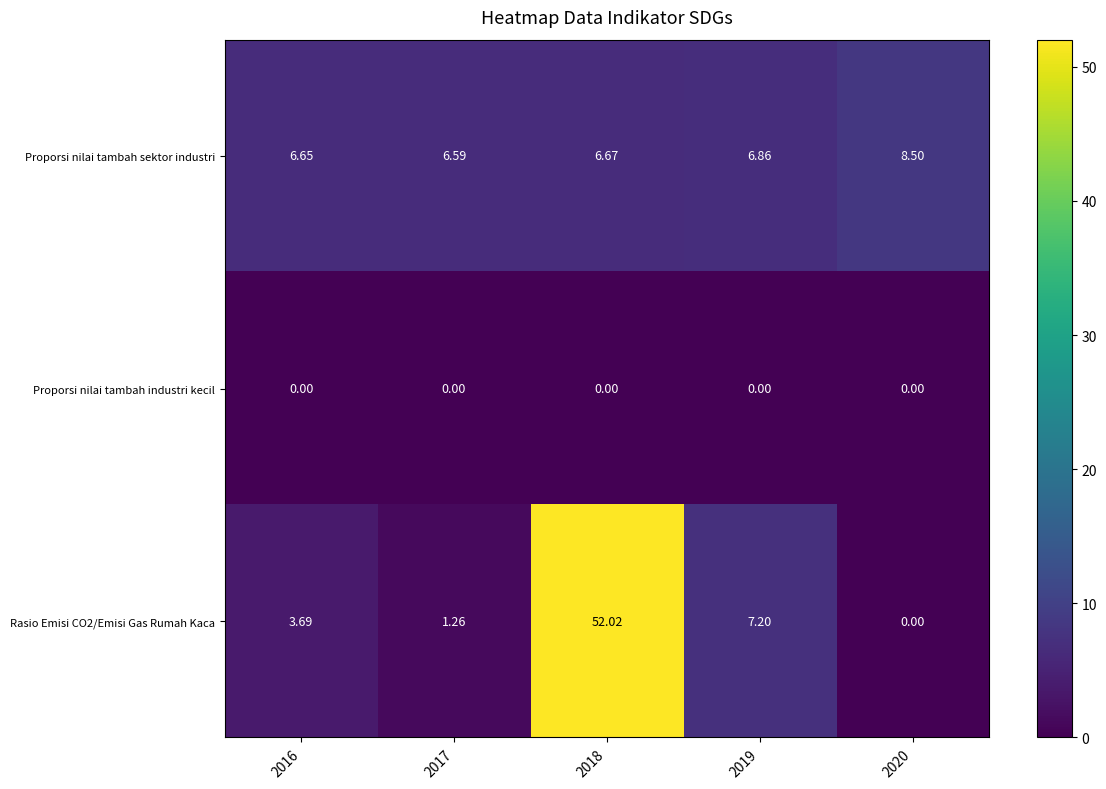

Is the value of Rasio Emisi CO2/Emisi Gas Rumah Kaca at 2020 greater than the value of Proporsi nilai tambah sektor industri at 2020?

No